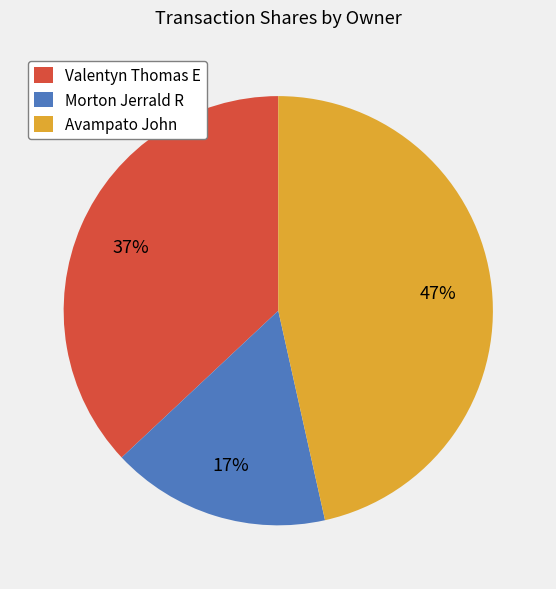

To the nearest percent, what portion does Avampato John represent?

47%